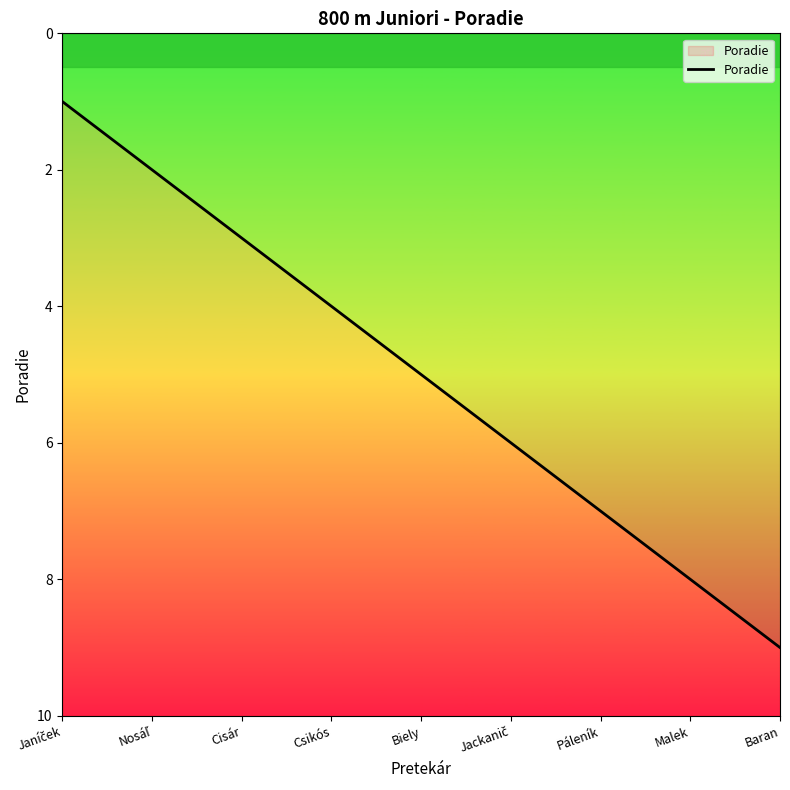

Where does the data first go above 5?

Jackanič